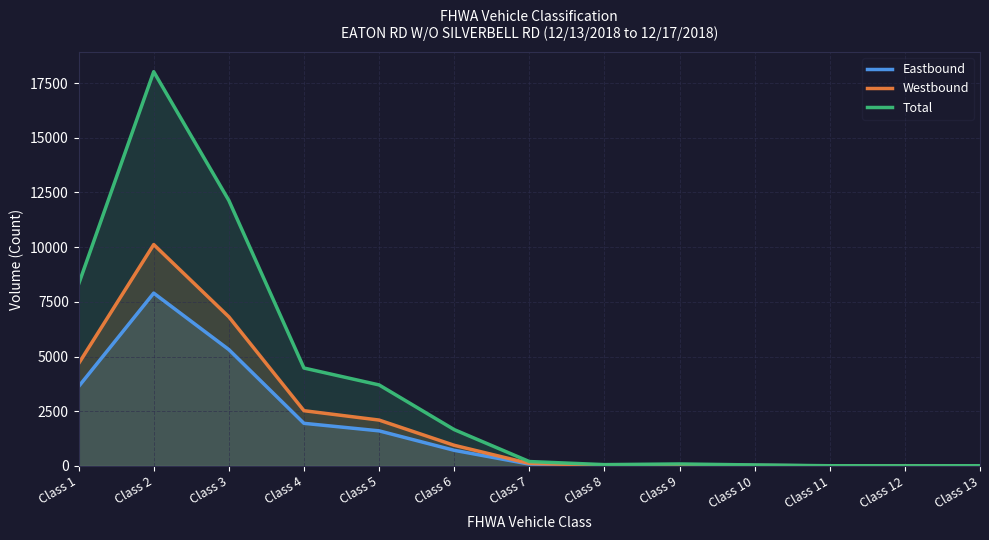

Where is Total nearest to the value 9013?

Class 1